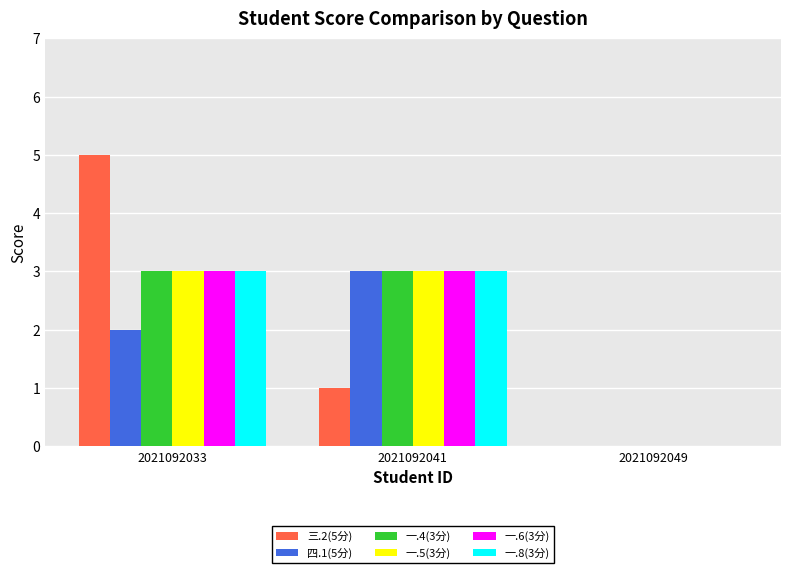

What is the greatest value displayed?

5